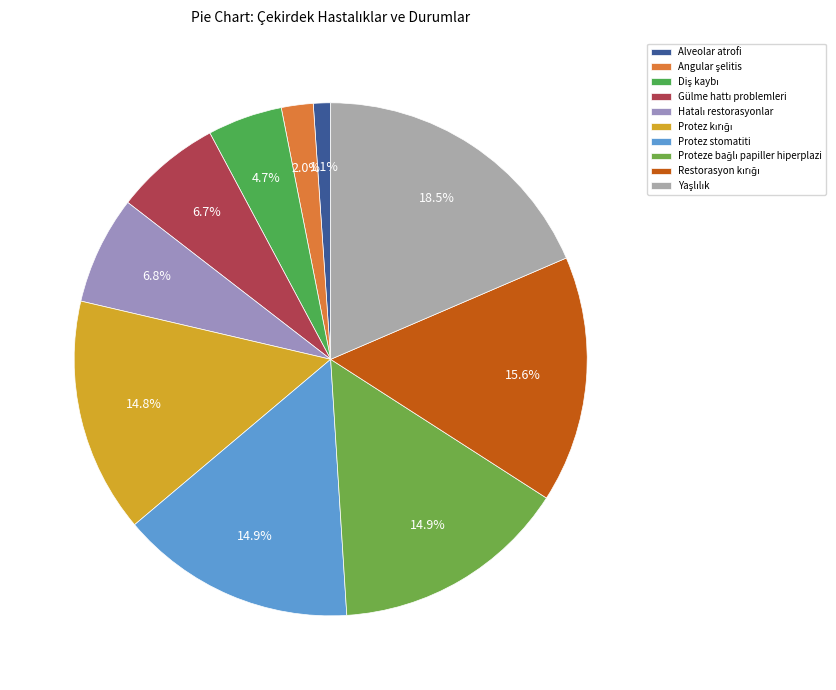

To the nearest percent, what percentage of the pie is Angular şelitis?

2%